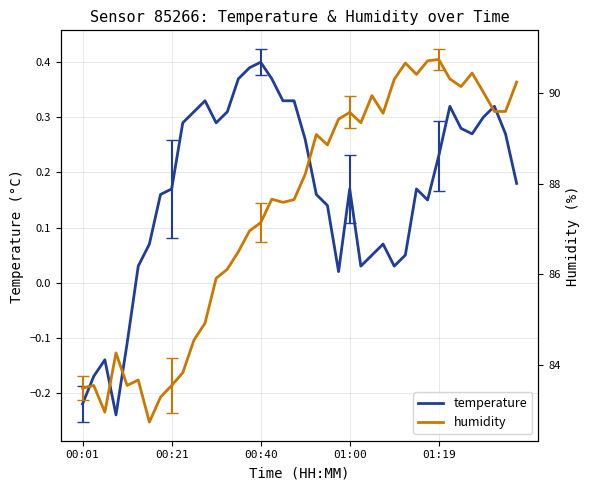

The value of temperature at 01:00 is 0.3. True or false?

False